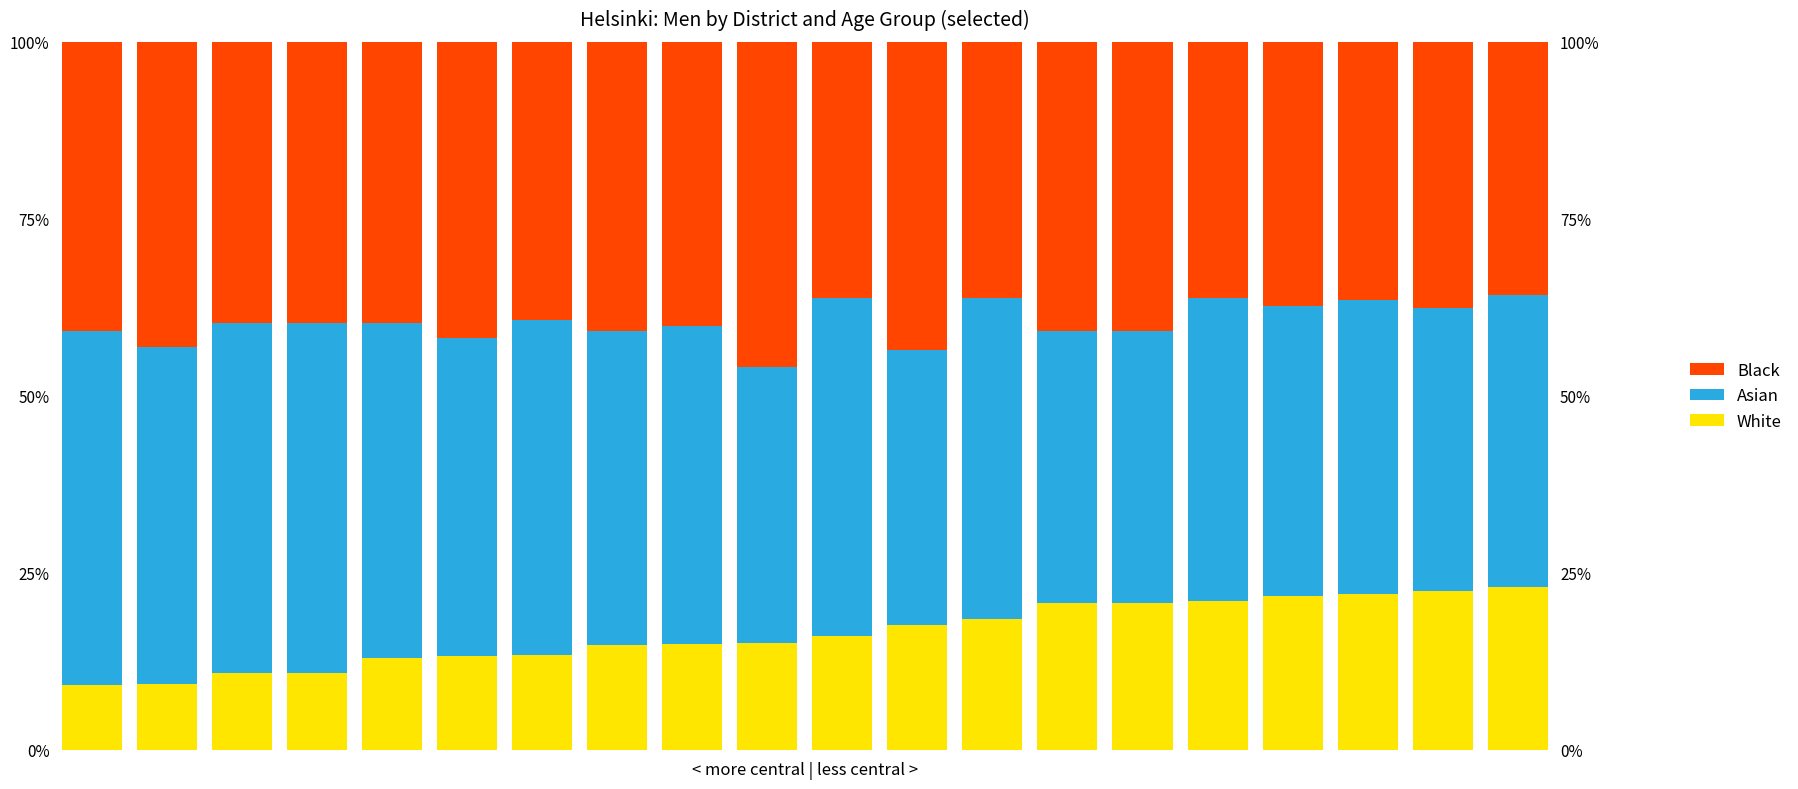

Are the bars horizontal?

No